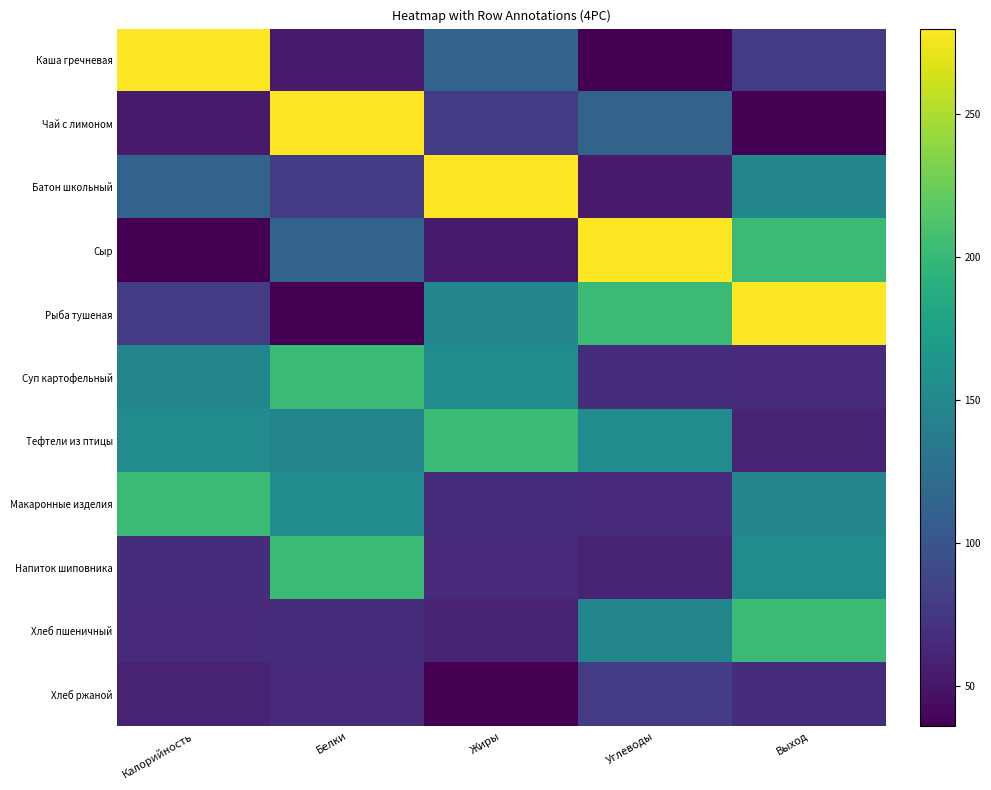

Rank the series by their maximum value, from highest to lowest.

Каша гречневая, Чай с лимоном, Батон школьный, Сыр, Рыба тушеная, Суп картофельный, Тефтели из птицы, Макаронные изделия, Напиток шиповника, Хлеб пшеничный, Хлеб ржаной